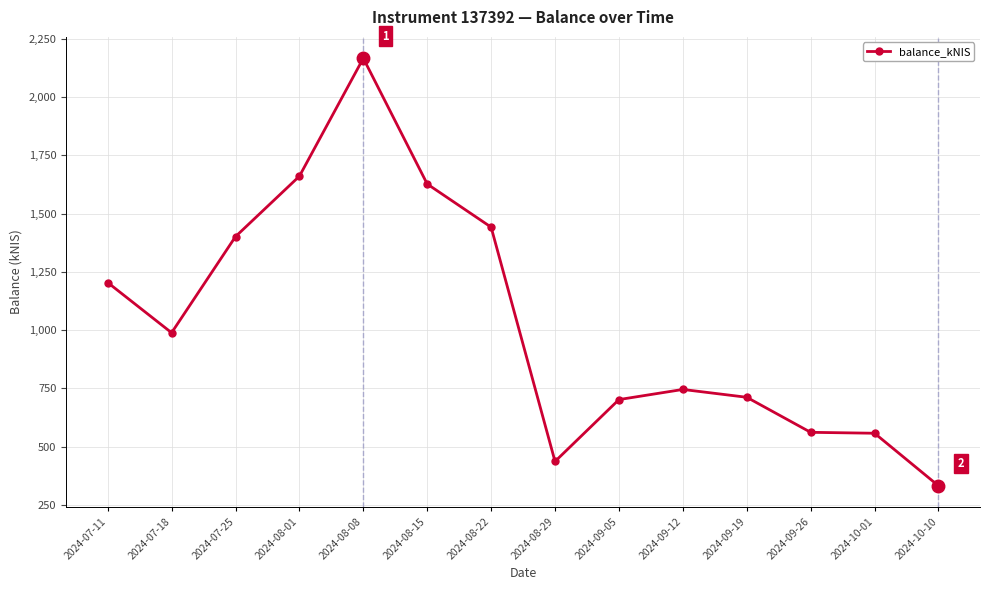

How many values are below 988?

7